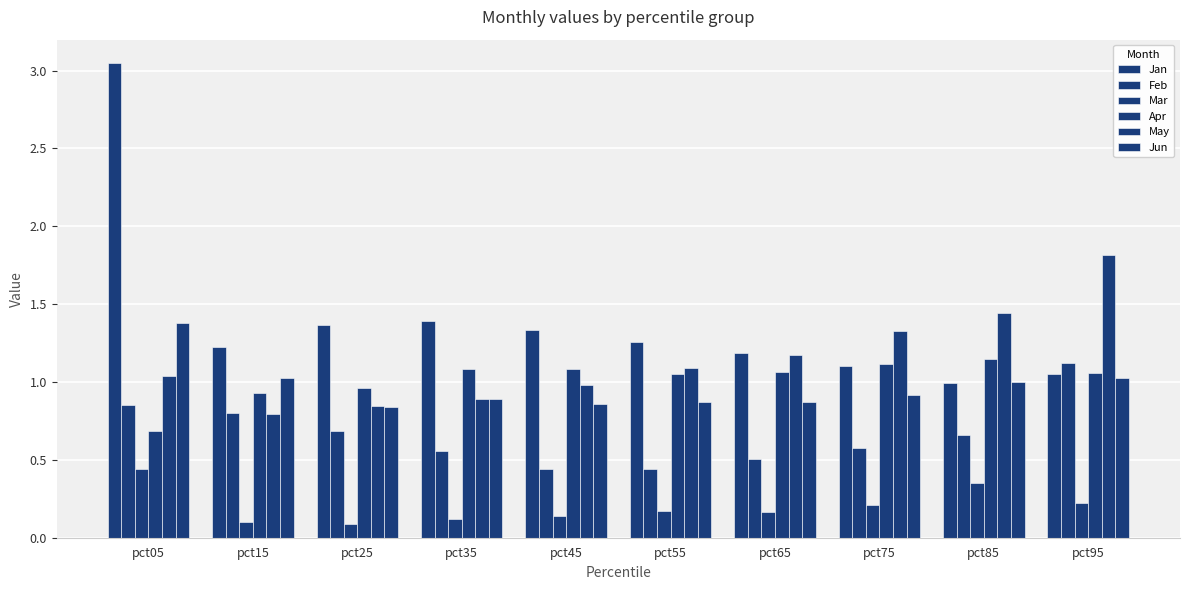

What is the value of the Feb bar at the 8th from the left?

0.6